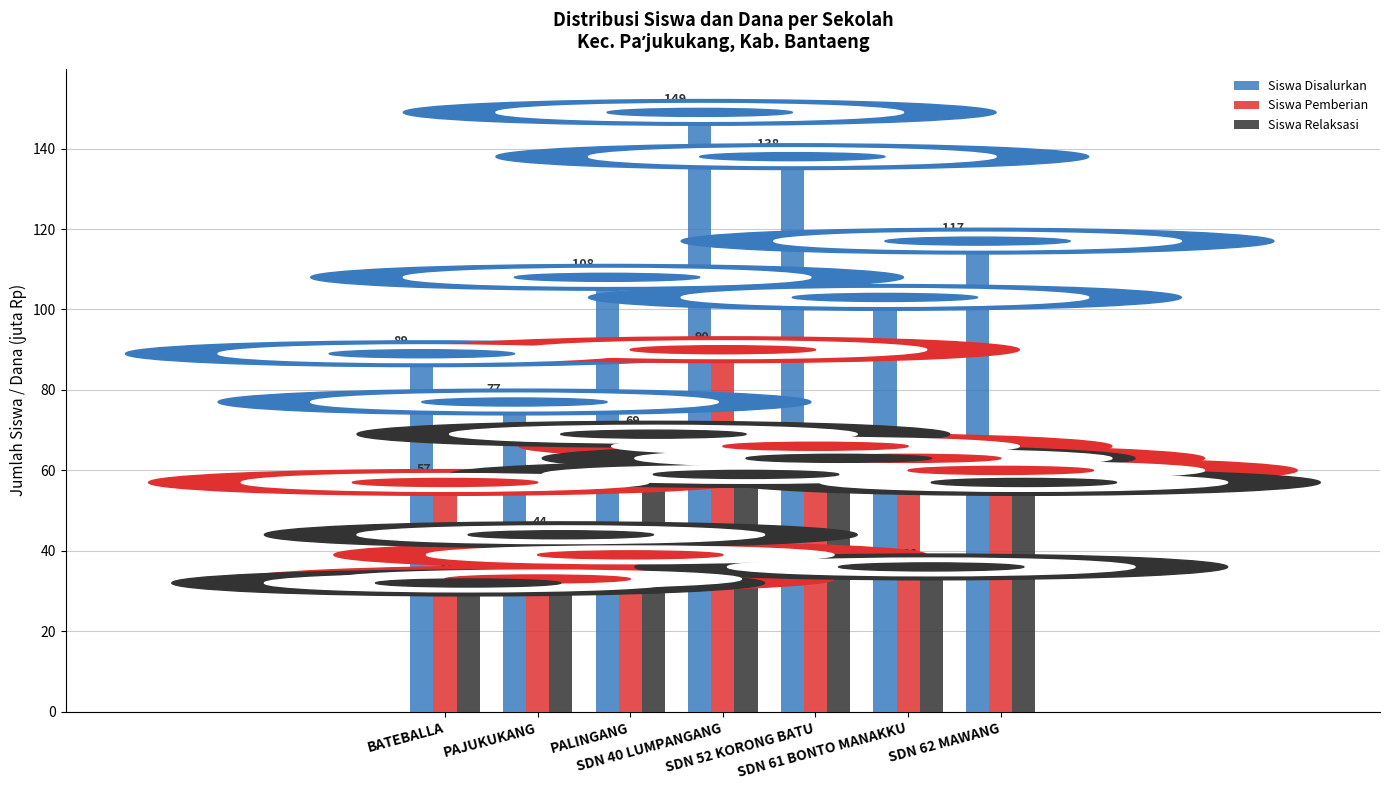

Reading left to right, transcribe all the data shown in this chart.

Siswa Disalurkan: 89	77	108	149	138	103	117
Siswa Pemberian: 57	33	39	90	66	63	60
Siswa Relaksasi: 32	44	69	59	63	36	57